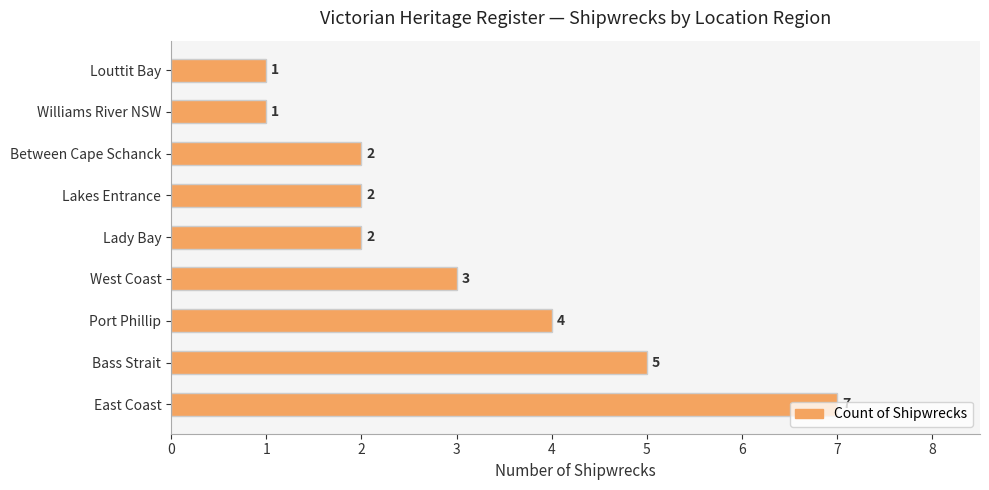

How many bars are there in total?

9